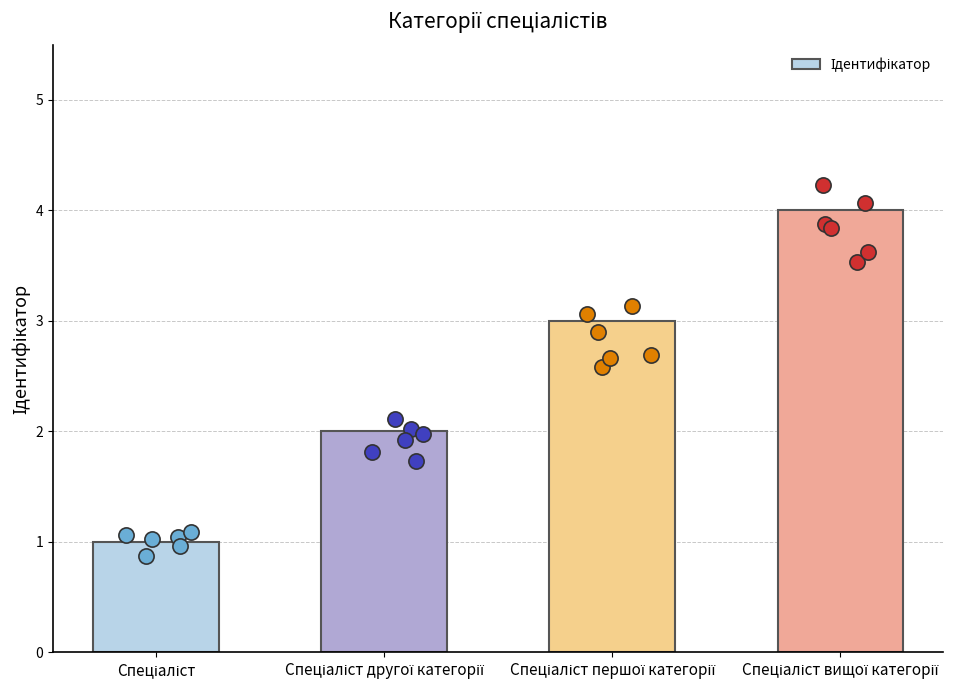

Which has a higher value, Спеціаліст другої категорії or Спеціаліст?

Спеціаліст другої категорії